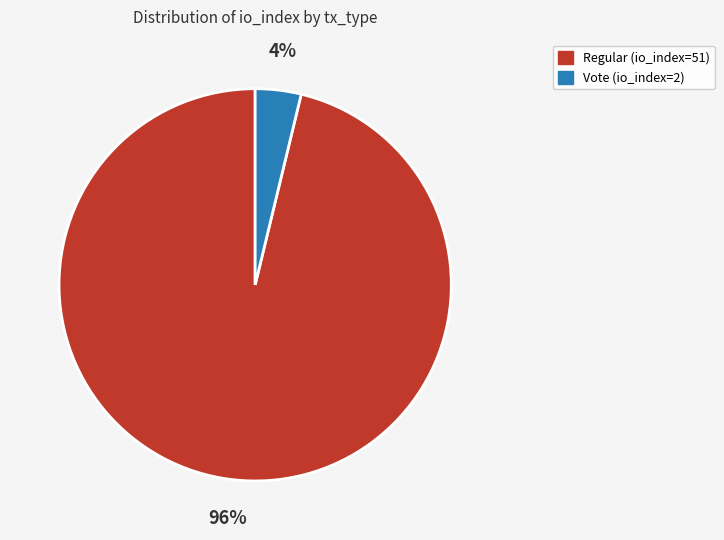

Is there a majority slice in this chart?

Yes